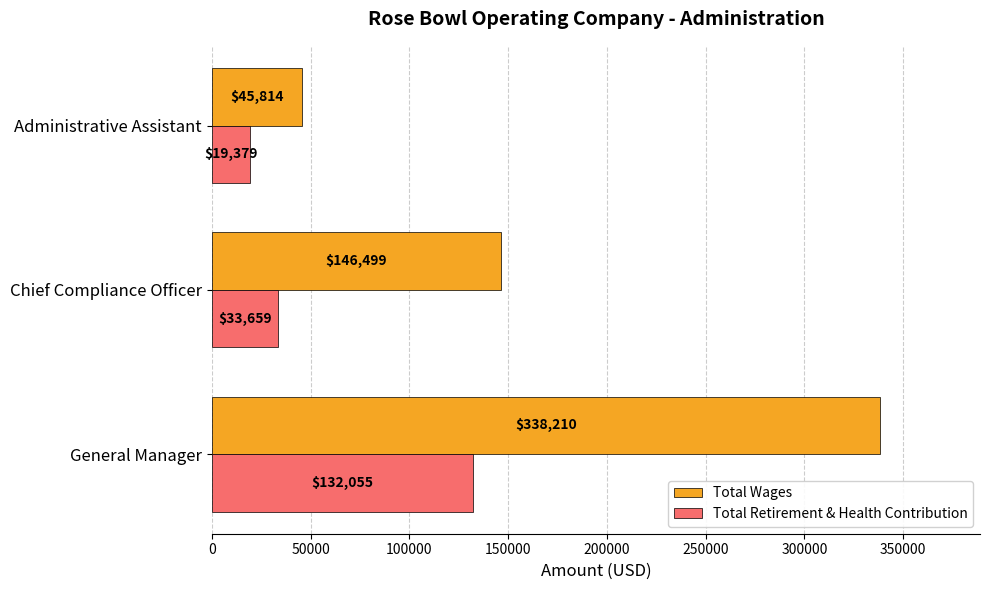

Rank the series by their maximum value, from lowest to highest.

Total Retirement & Health Contribution, Total Wages